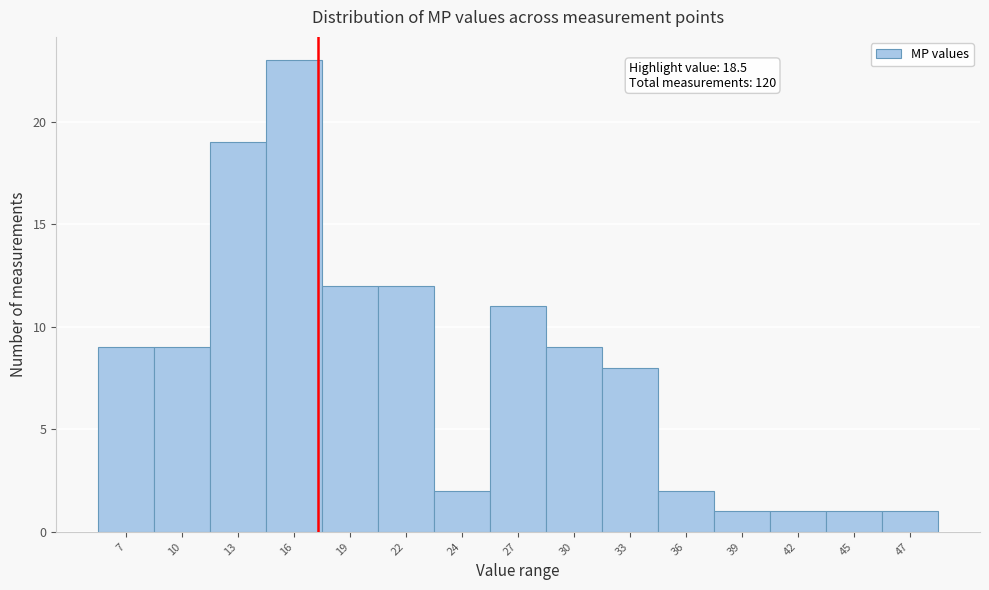

Reading left to right, list all the values displayed in this chart.

7=9	10=9	13=19	16=23	19=12	22=12	24=2	27=11	30=9	33=8	36=2	39=1	42=1	45=1	47=1